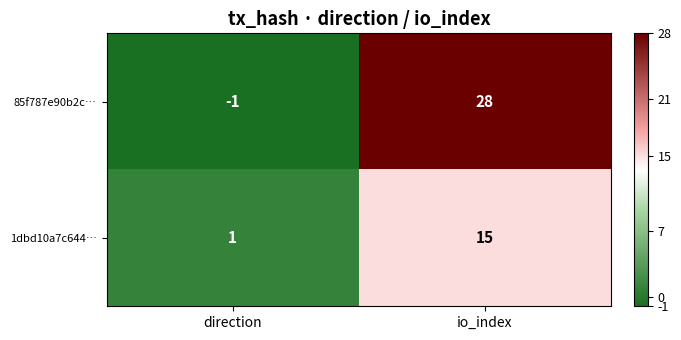

The value of 85f787e90b2c… at io_index is 10. True or false?

False